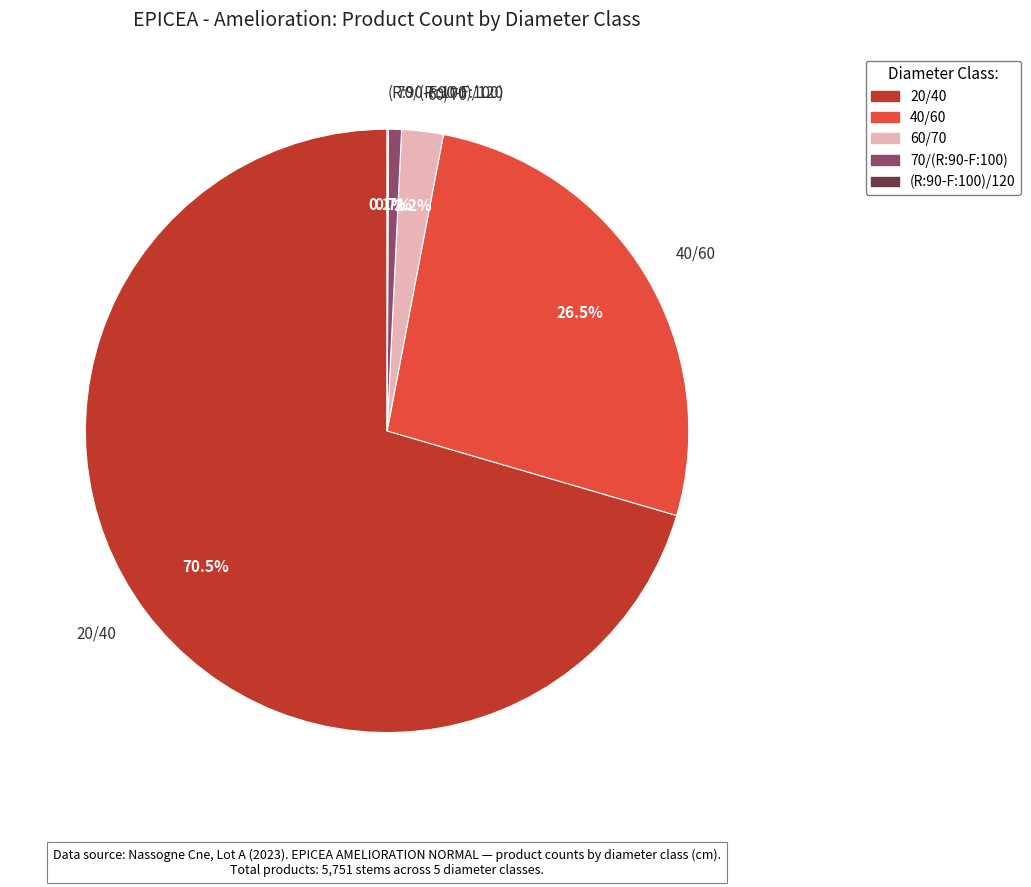

To the nearest percent, what is the average slice percentage?

20%